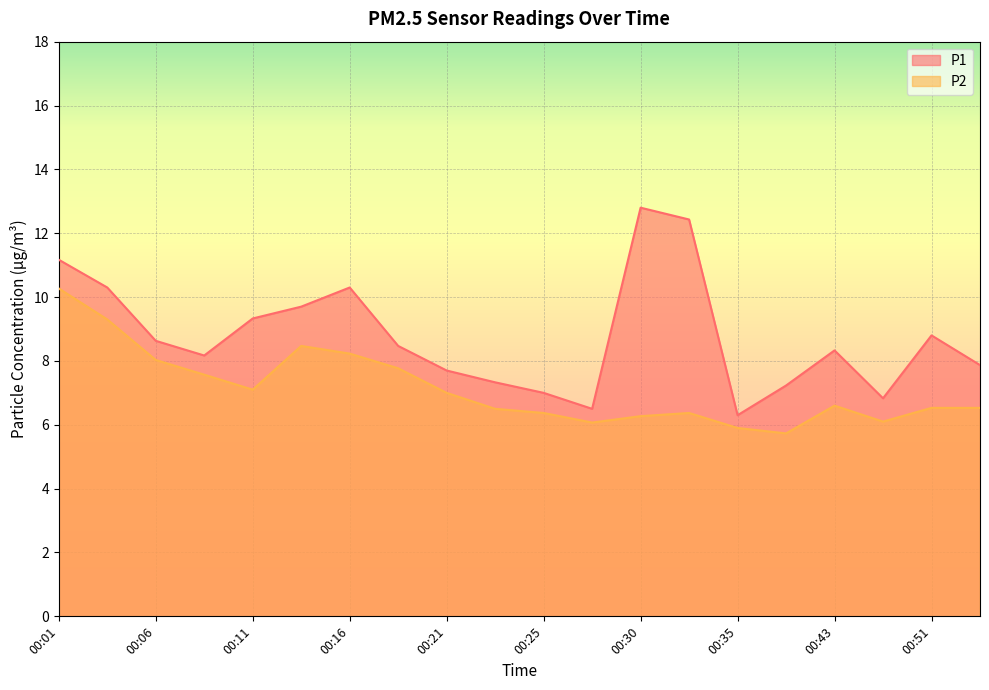

True or false: P2 and P1 cross at least once.

False